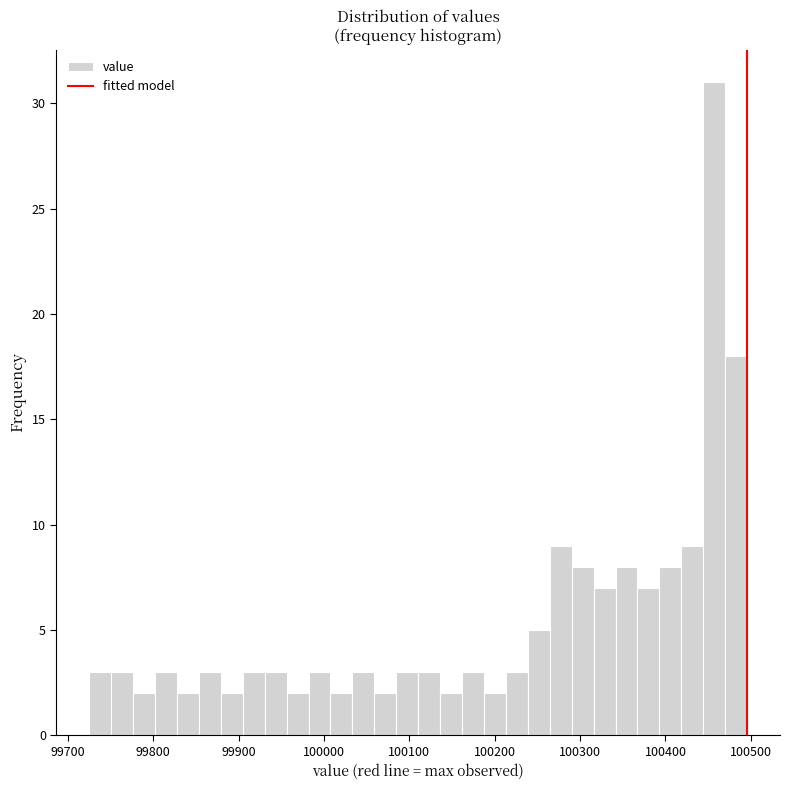

Around what value on the x-axis is the tallest bar? Give the approximate position of its centre, as read against the axis.

100460